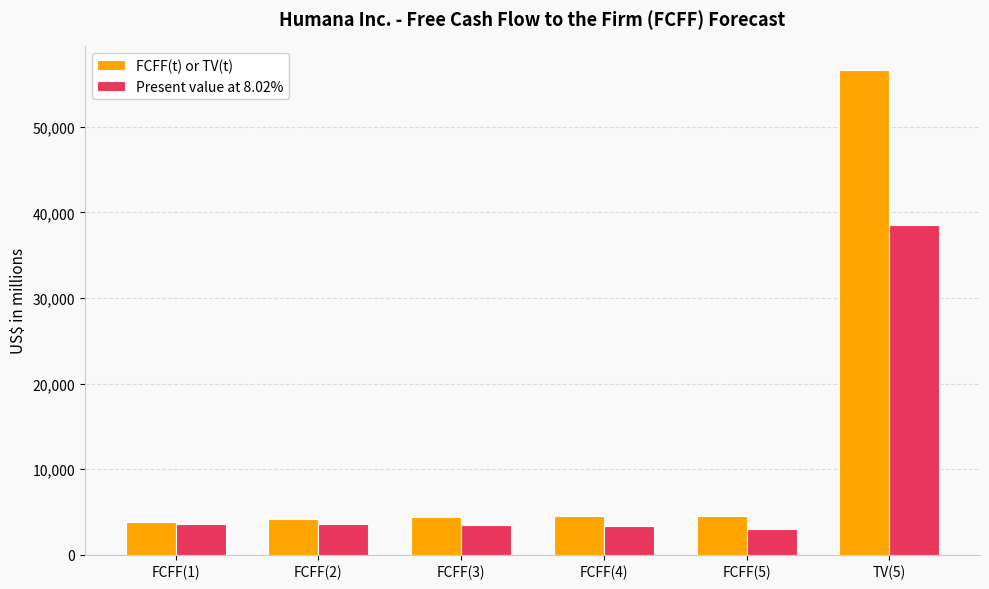

Are the bars grouped side by side (vs. stacked)?

Yes